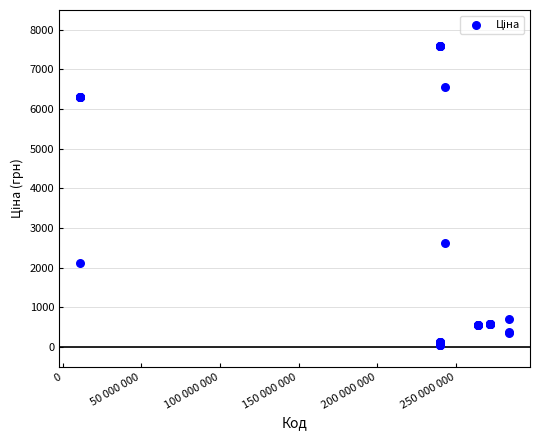

What Y value in the scatter plot is closest to 3826?

2627.5